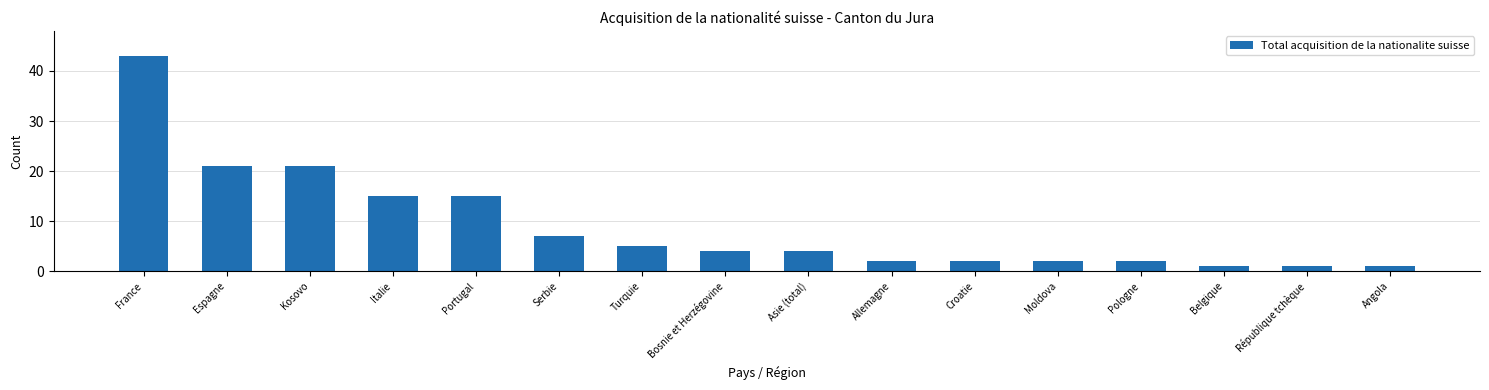

What is the value of the 10th bar from the left?

2